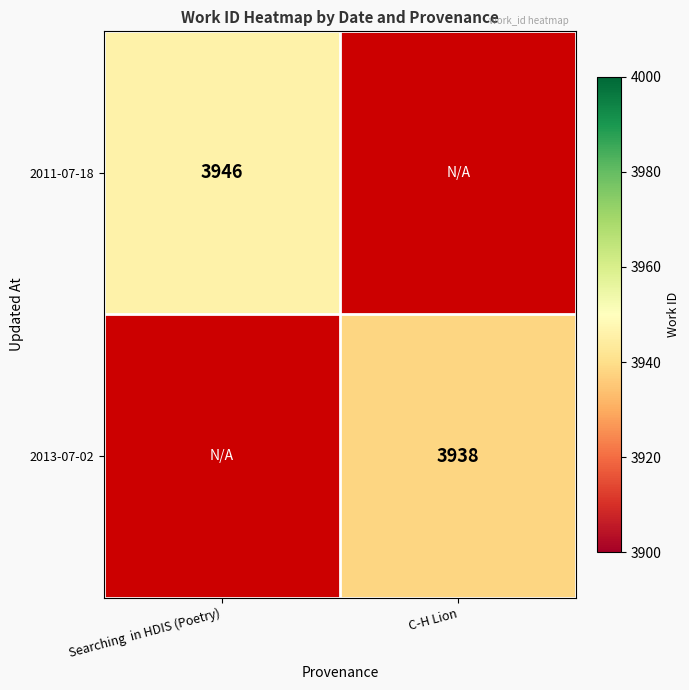

True or false: 2013-07-02 has a value of 3938 at C-H Lion.

True